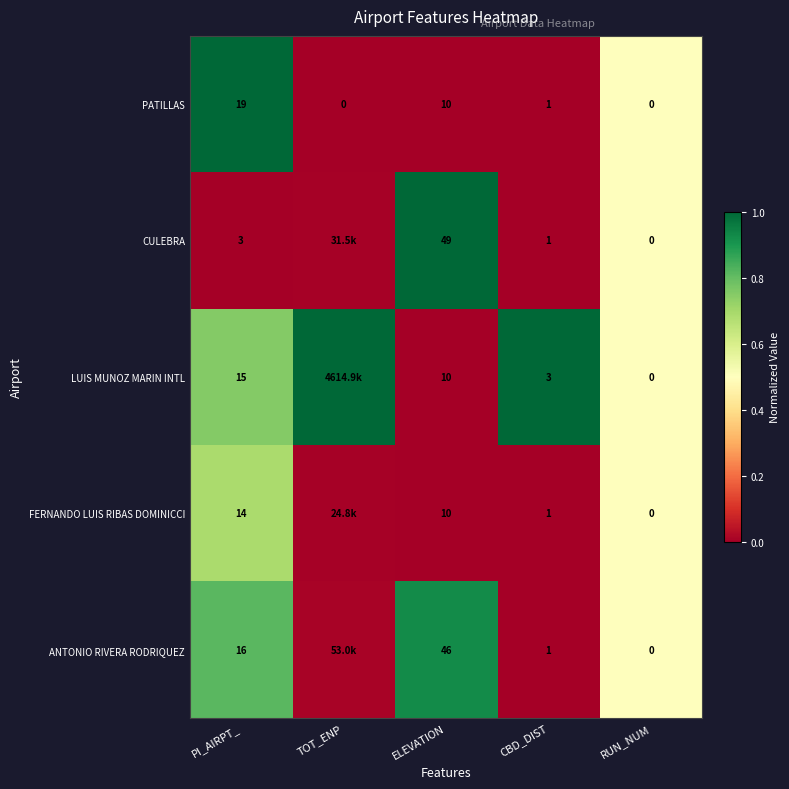

Between TOT_ENP and CBD_DIST, which is larger?

TOT_ENP